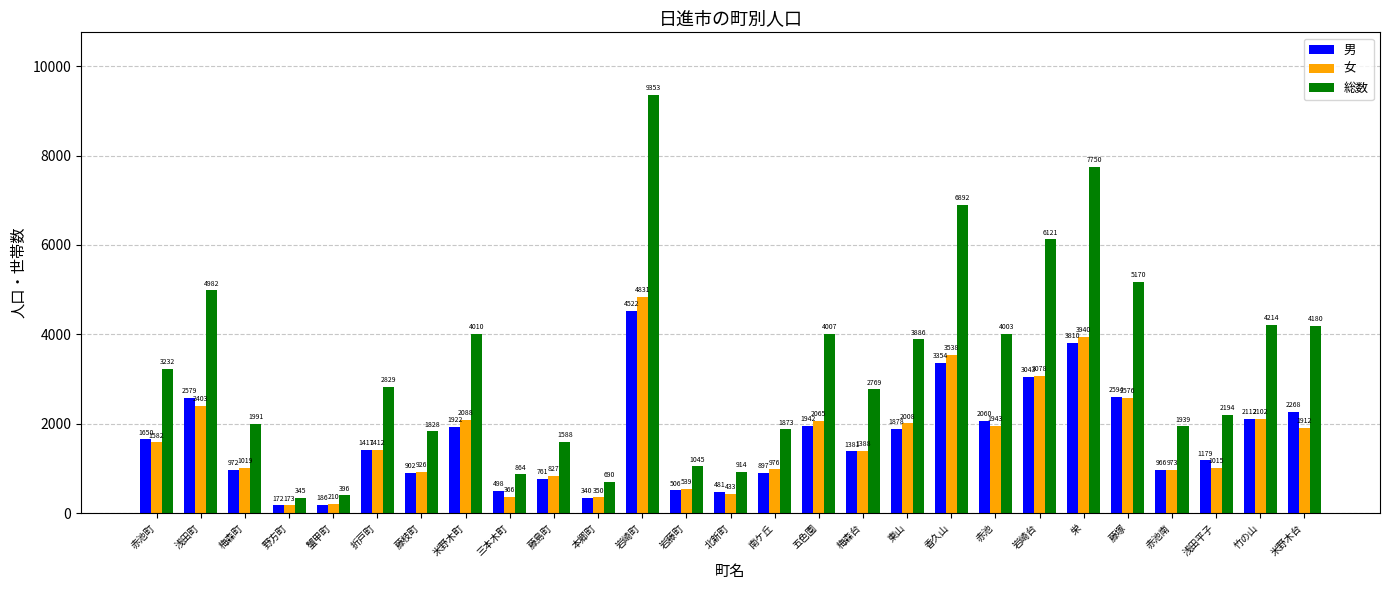

What is the total value across all series at 三本木町?

1728